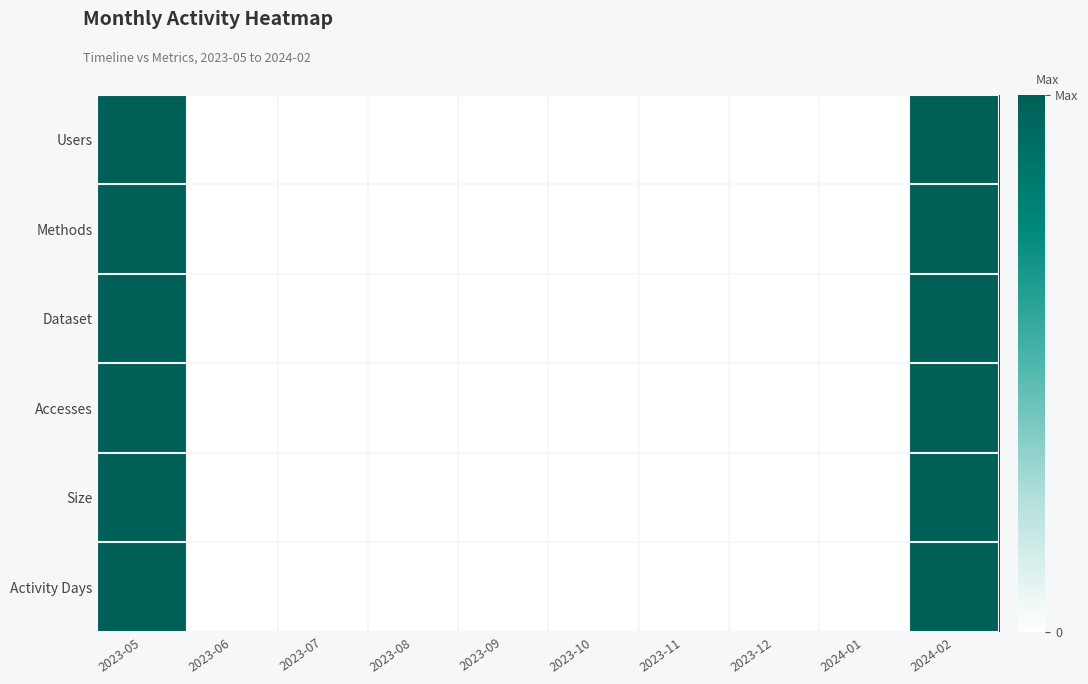

Between 2023-10 and 2023-12, which is larger?

2023-10